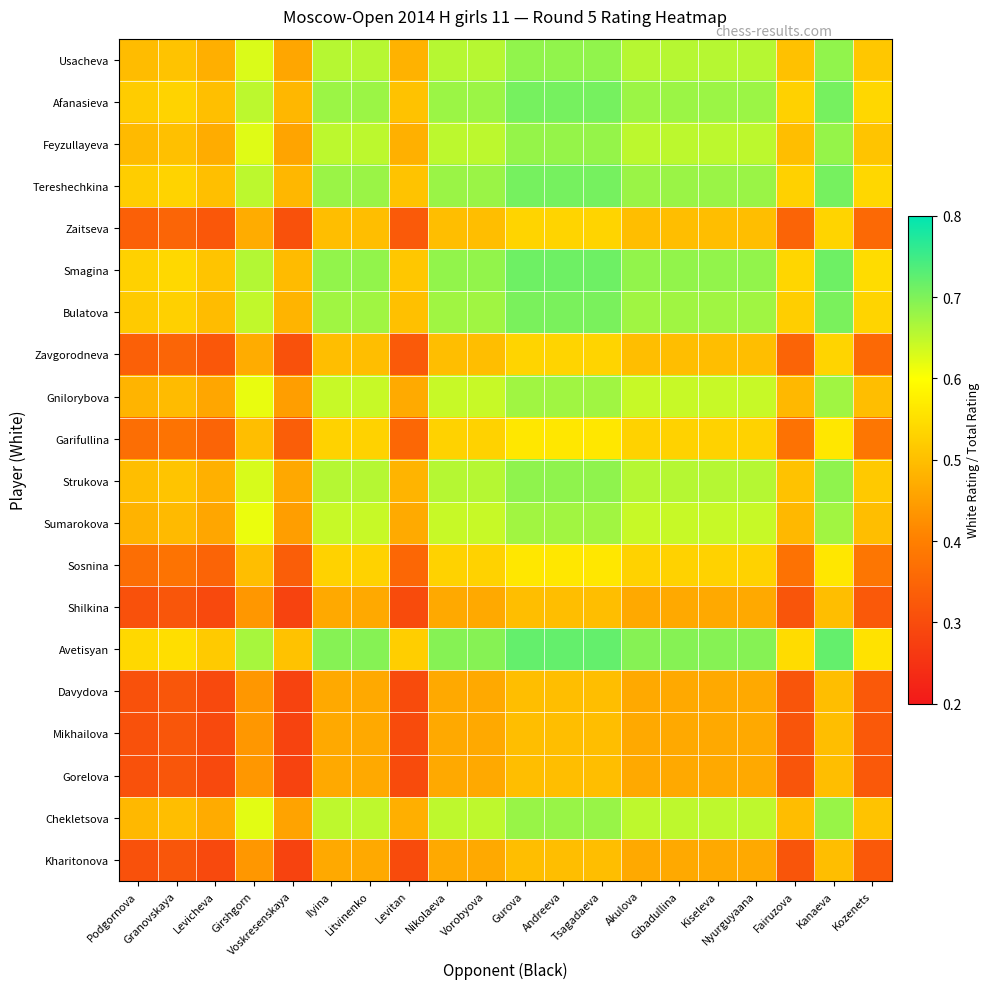

At which category is the sum across all series the highest?

Gurova